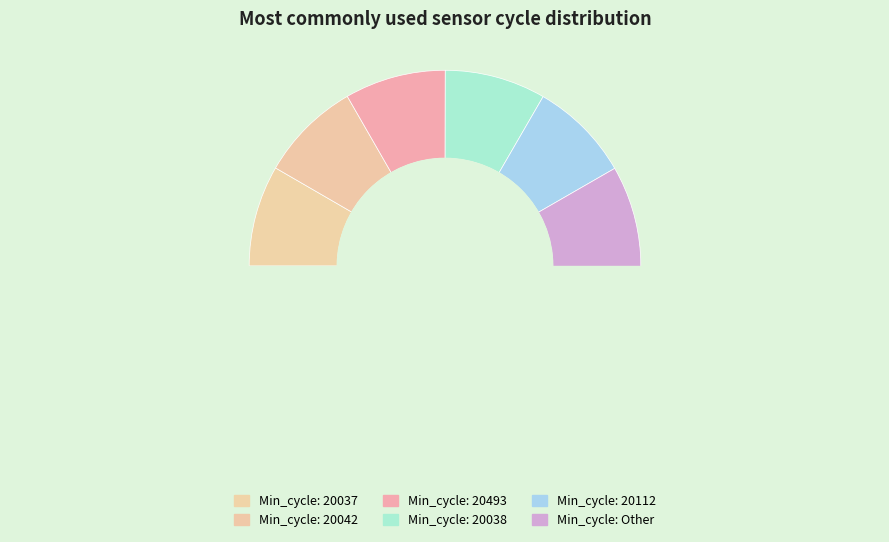

The 20042 slice represents 1% of the pie. True or false?

False